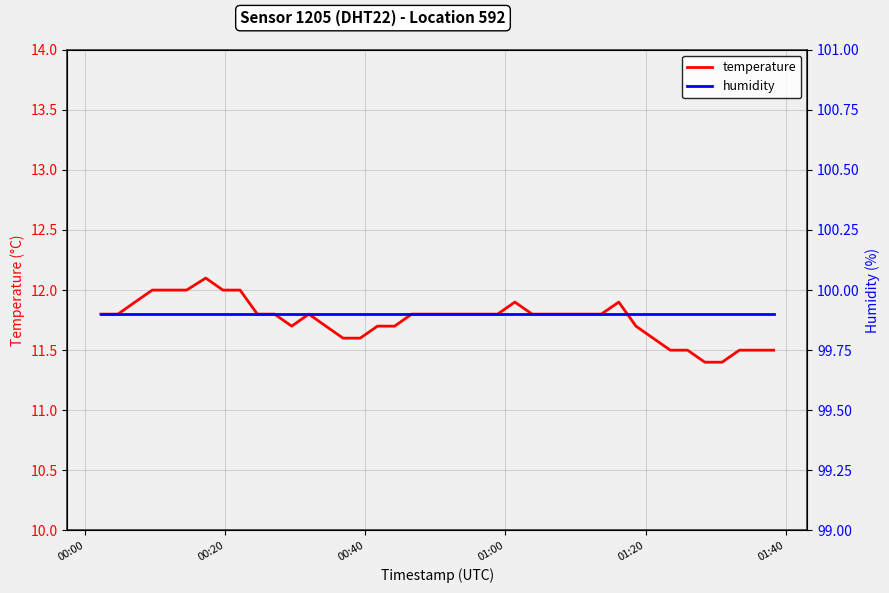

At how many categories does at least one series exceed 77?

40